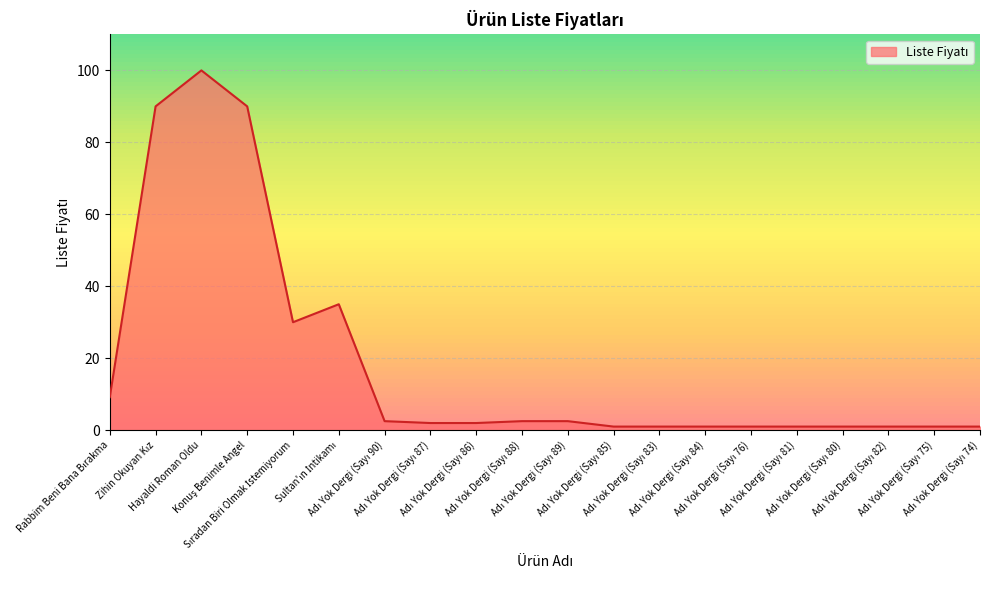

What is the difference between the maximum and minimum values?

99.0